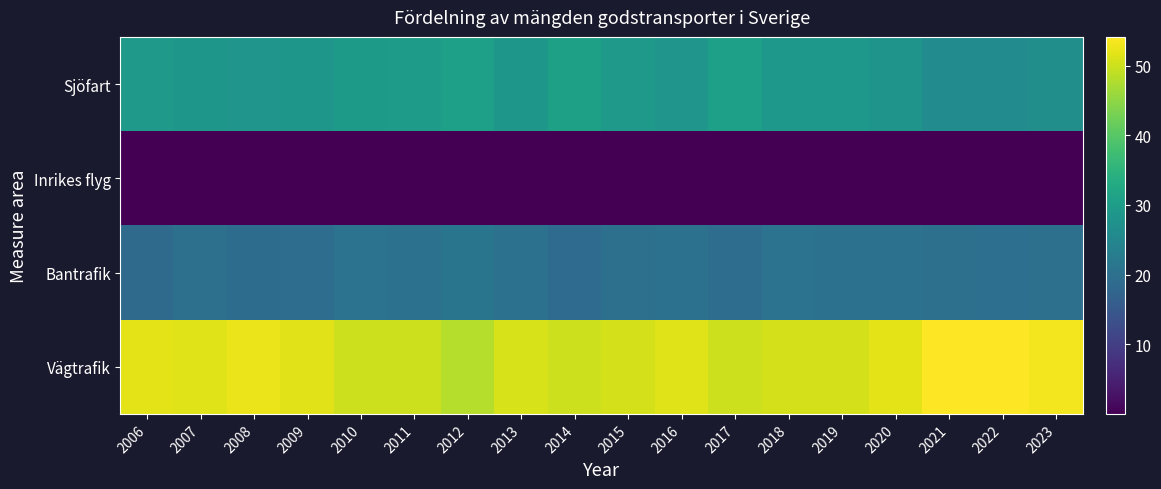

What is the difference between the highest and lowest values at 2011?

50.0